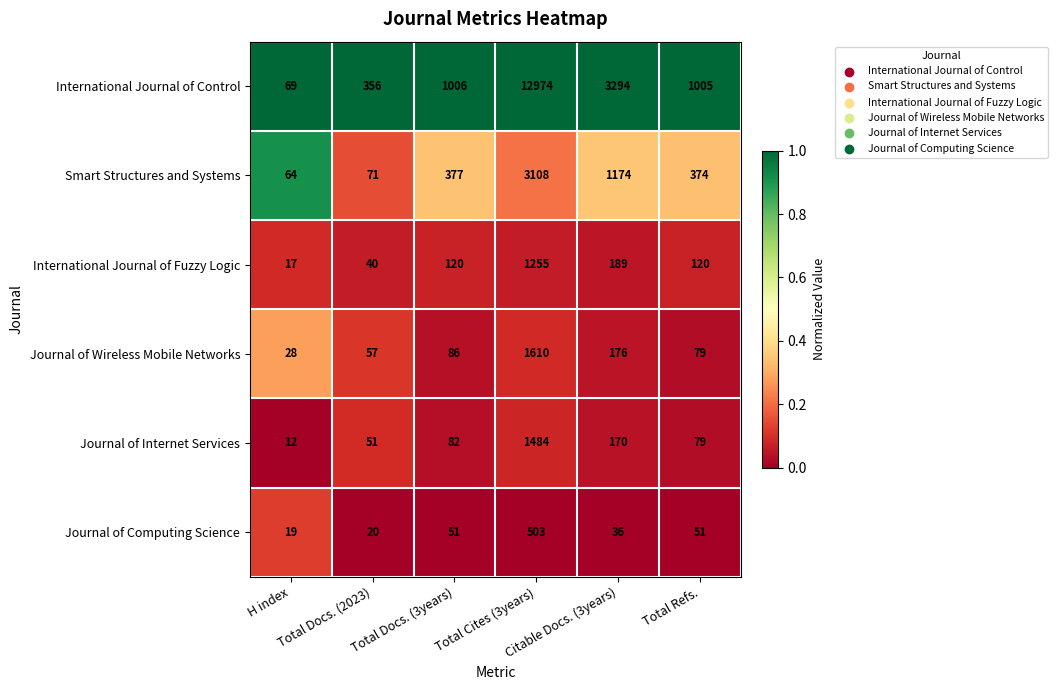

How many categories are shown in the chart?

6